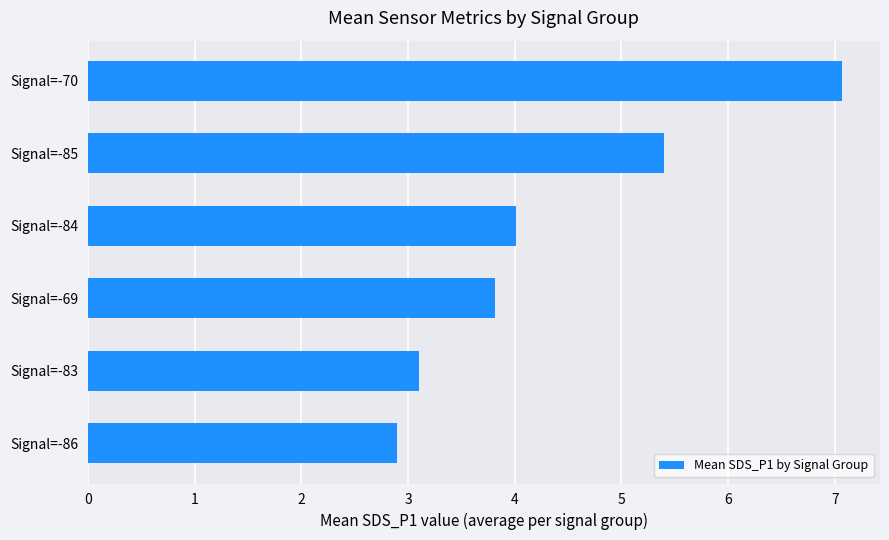

The chart shows a value of 3.5 at Signal=-70. True or false?

False